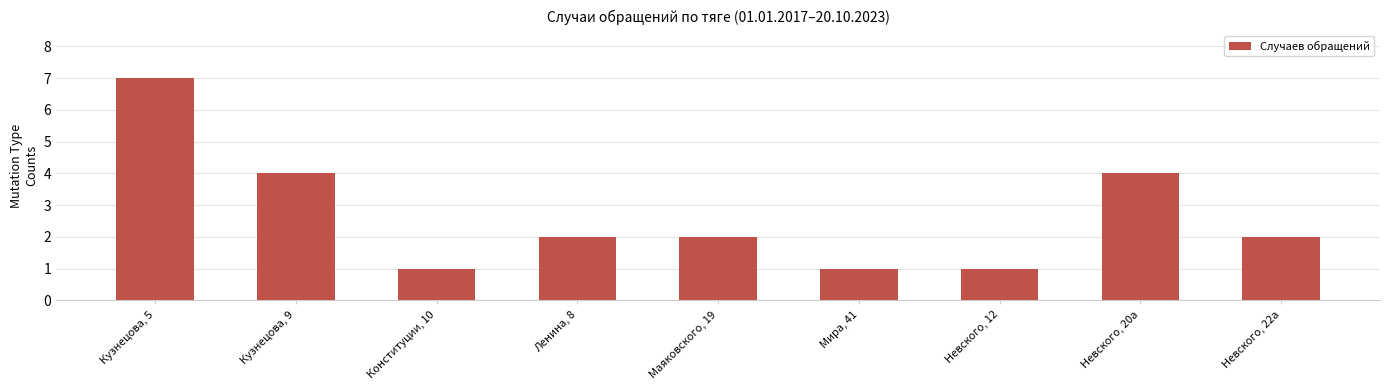

Which label corresponds to the largest value in the chart?

Кузнецова, 5